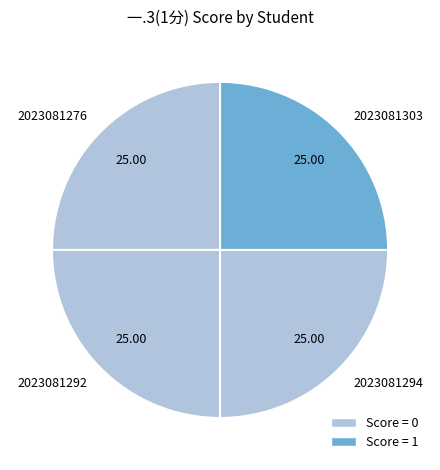

Approximately how many times larger is the value at 2023081292 compared to 2023081294?

1.0